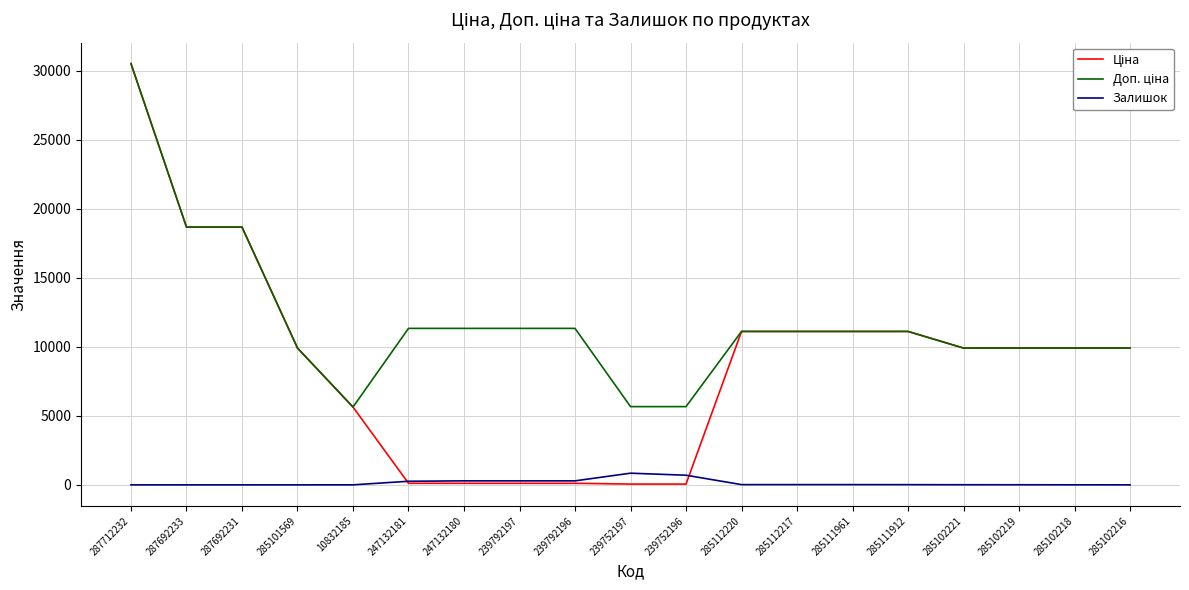

What is the spread (max minus min) of values at 285102216?

9908.5